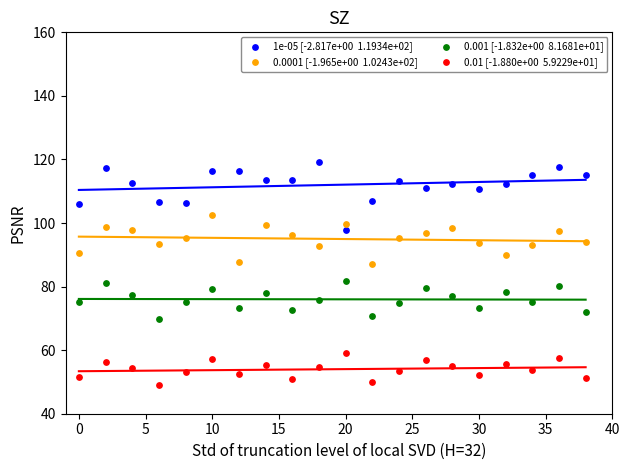

Across all data points, what is the range of X values (max minus min)?

38.0